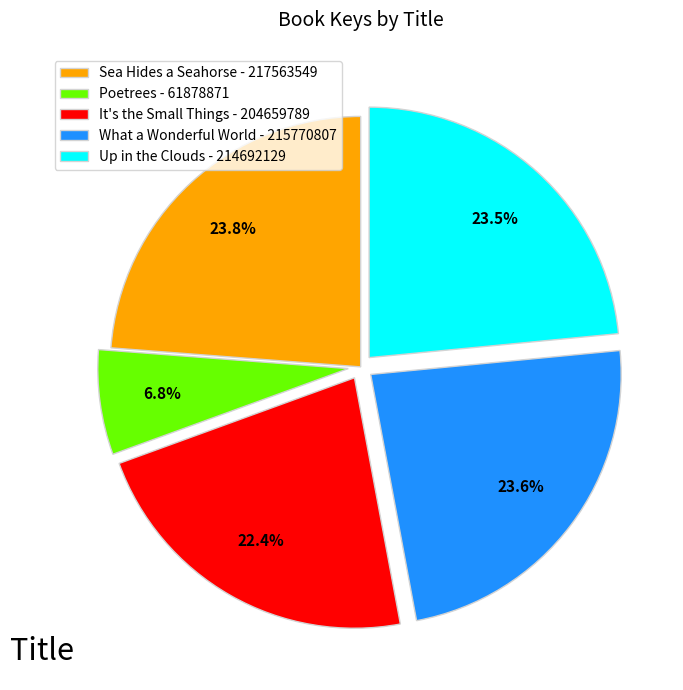

To the nearest percent, what is the difference between the Up in the Clouds - 214692129 and Poetrees - 61878871 slice percentages?

17%